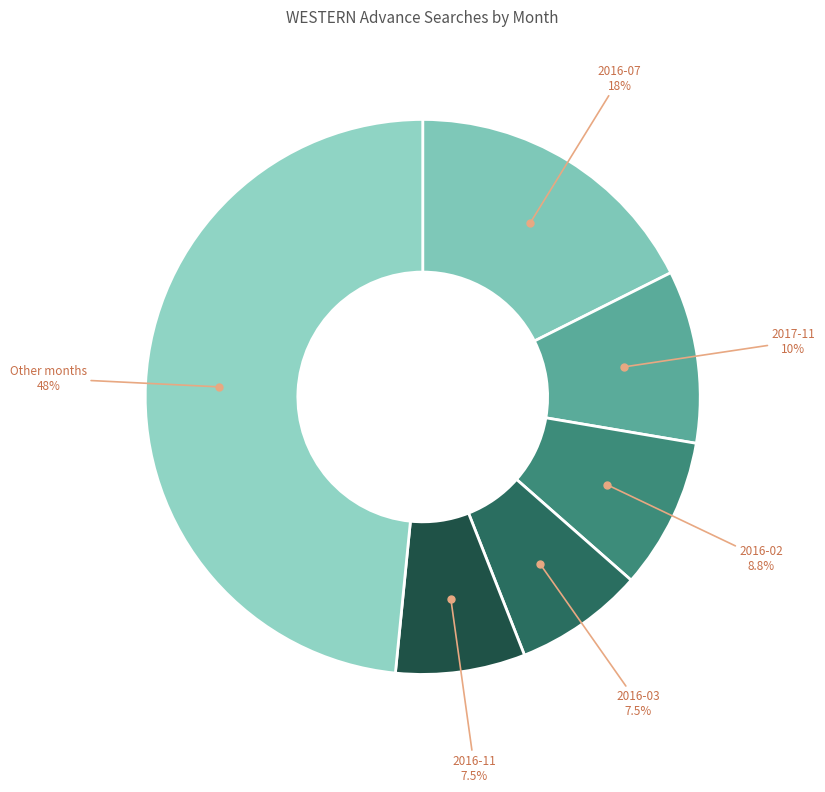

Does 2016-02 account for over 50% of the chart?

No